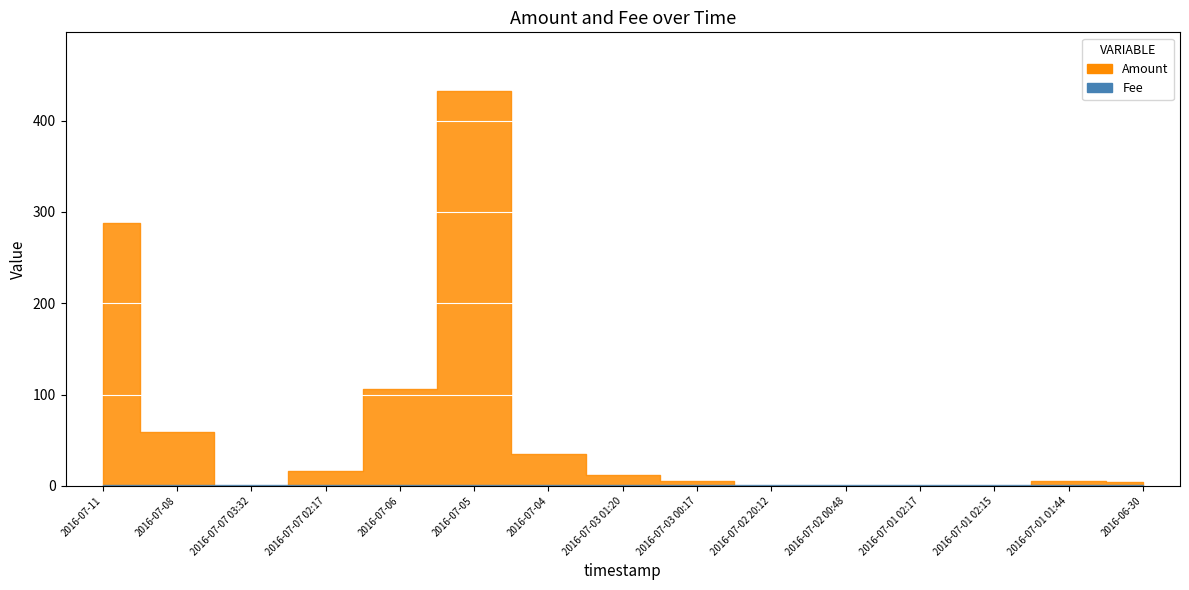

Reading left to right, what are all the values shown in this chart?

Amount: 288.4	58.9	0.0	16.1	106.4	431.9	35.0	12.0	5.0	0.0	0.0	0.0	0.0	5.0	4.0
Fee: 1.0	1.0	1.0	1.0	1.0	1.0	1.0	1.0	1.0	1.0	1.0	1.0	1.0	1.0	1.0